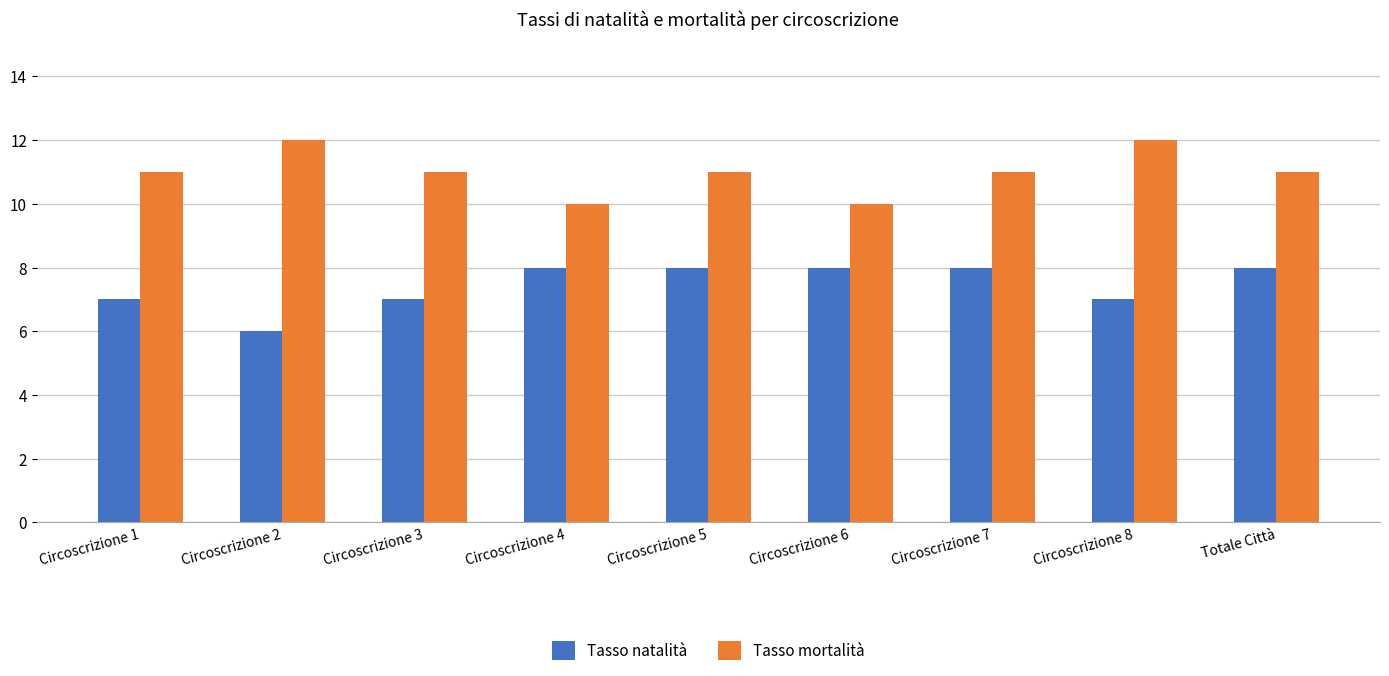

At which label does Tasso natalità reach its minimum?

Circoscrizione 2